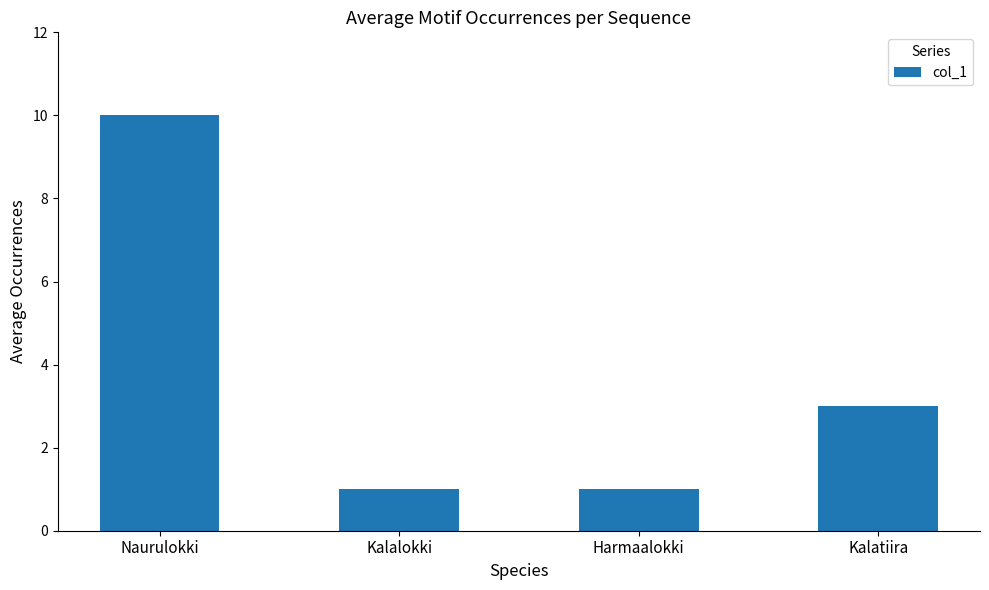

Where does the data first go above 3?

Naurulokki